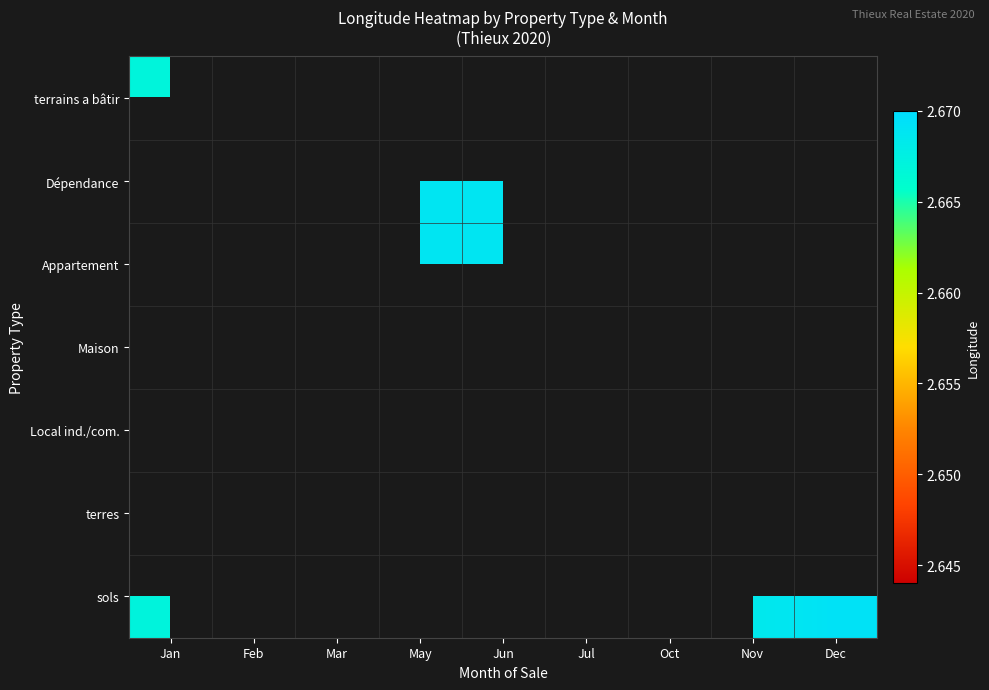

At which category does the chart reach its peak across all series?

Dec